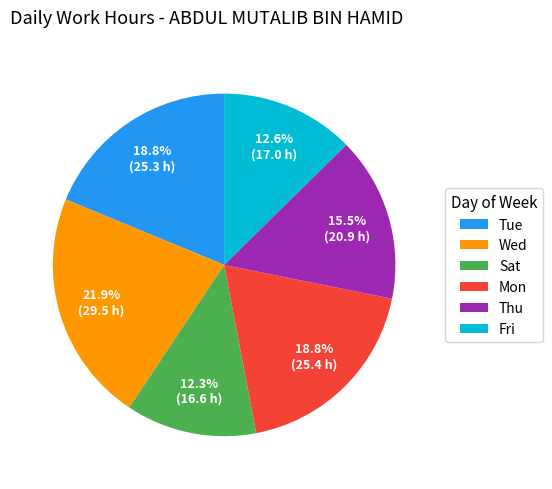

What portion of the pie excludes Thu?

84.5%